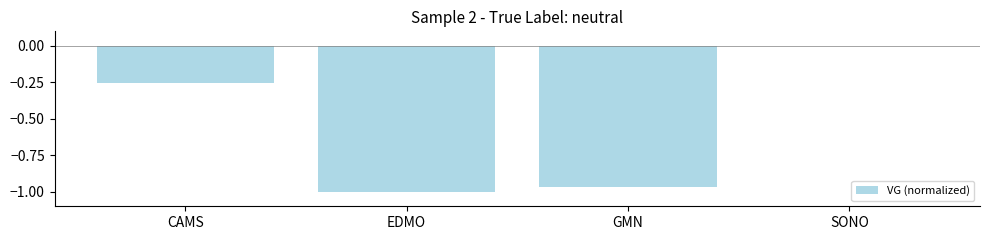

The chart shows a value of -0.4 at EDMO. True or false?

False